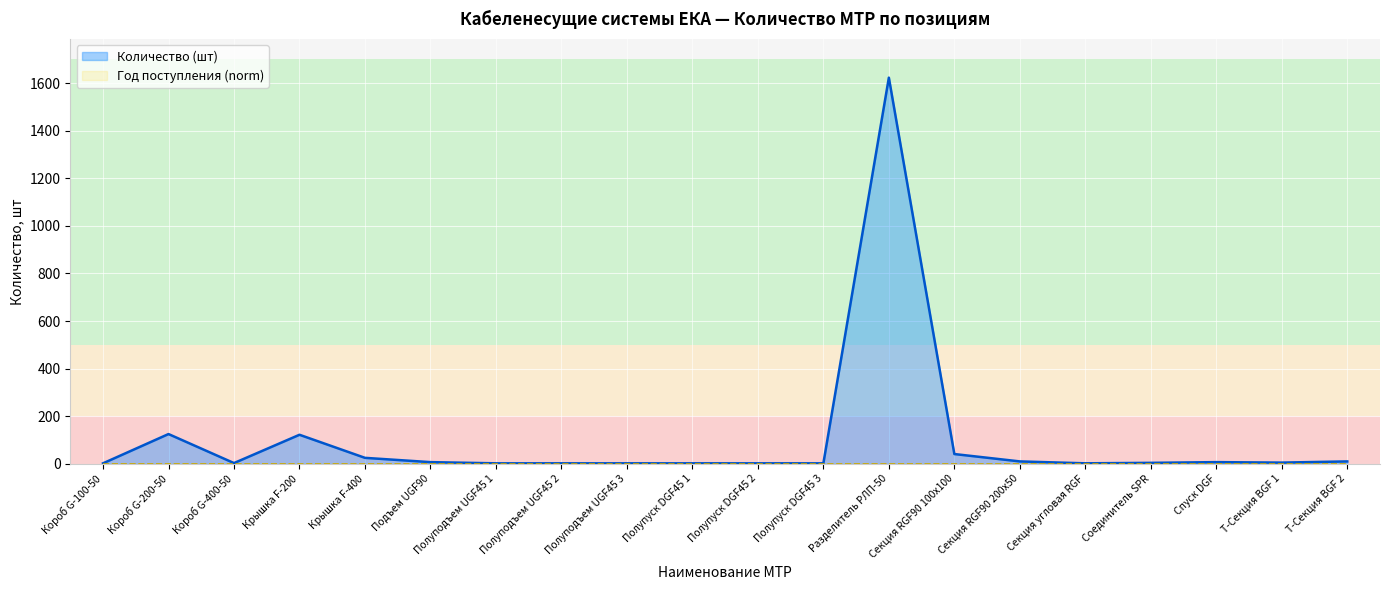

Rank the categories by value from highest to lowest.

Разделитель РЛП-50, Короб G-200-50, Крышка F-200, Секция RGF90 100х100, Крышка F-400, Секция RGF90 200х50, Т-Секция BGF 2, Подъем UGF90, Спуск DGF, Т-Секция BGF 1, Соединитель SPR, Короб G-400-50, Короб G-100-50, Полуподъем UGF45 1, Полуподъем UGF45 2, Полуподъем UGF45 3, Полупуск DGF45 1, Полупуск DGF45 2, Полупуск DGF45 3, Секция угловая RGF